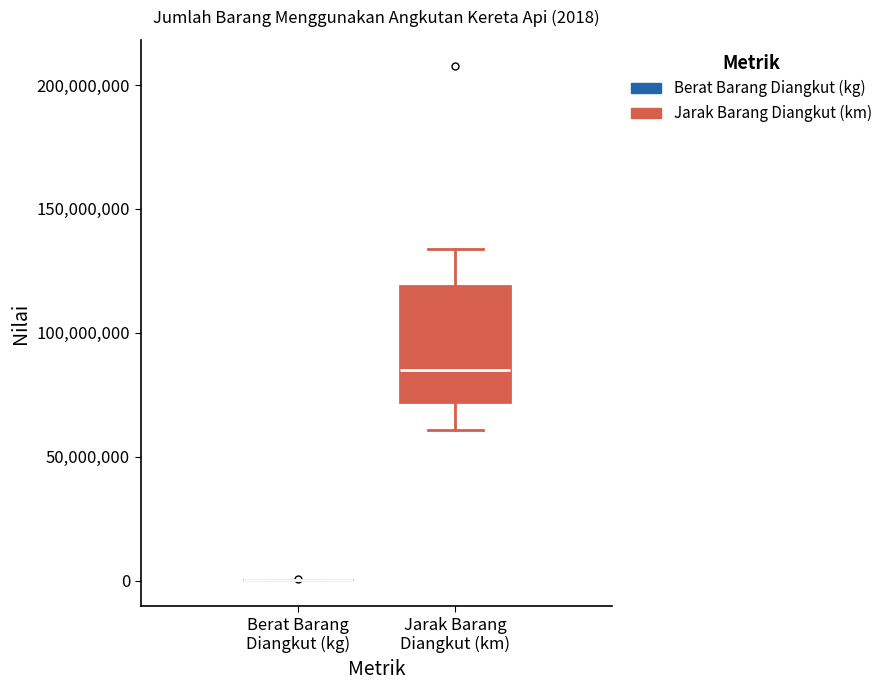

Which box is the tallest, from its lower edge to its upper edge?

Jarak Barang Diangkut (km)